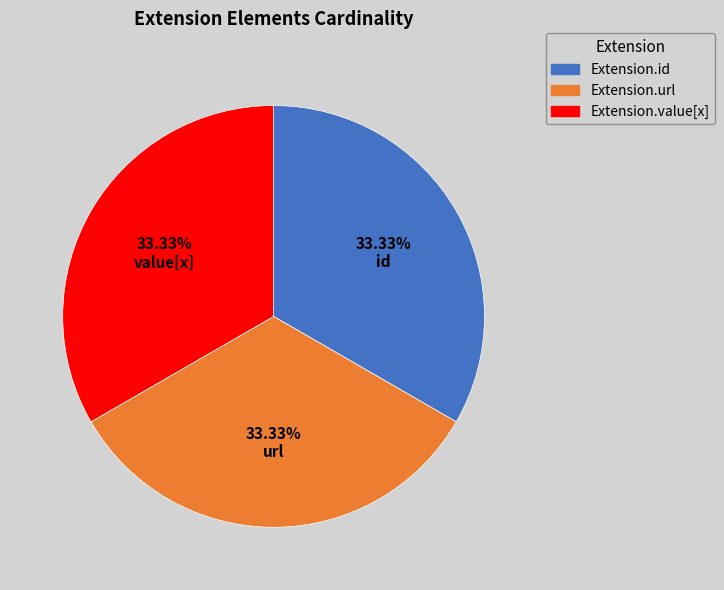

Count the number of slices in the pie.

3